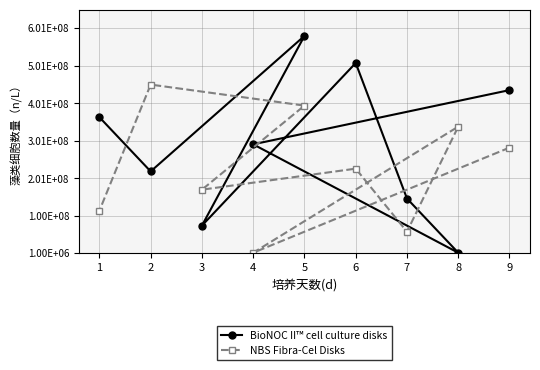

How many interior local valleys does the NBS Fibra-Cel Disks series have?

3